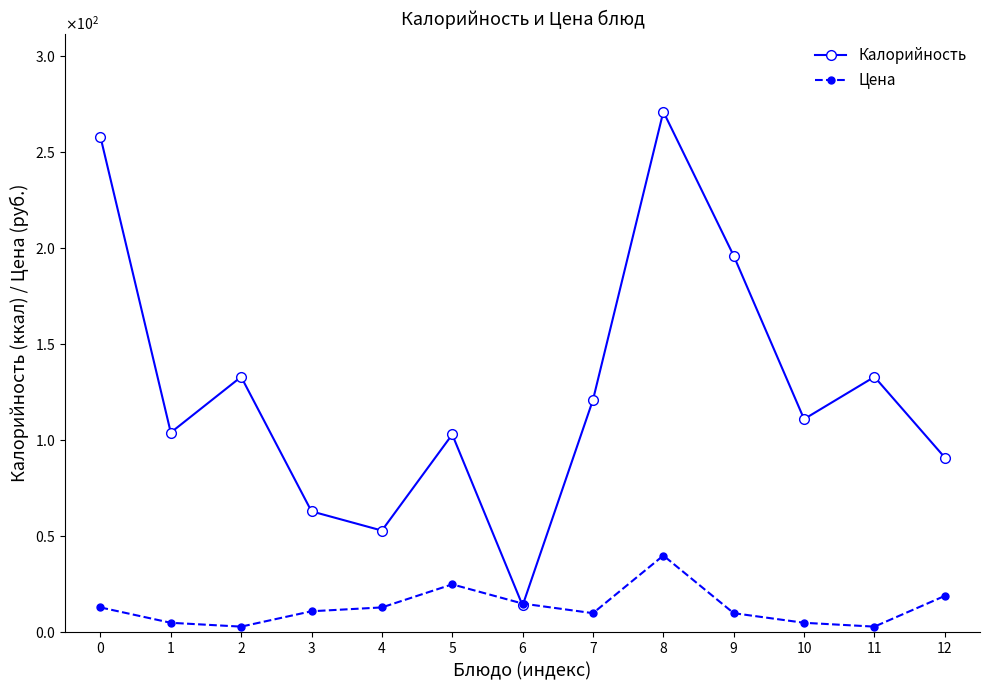

What are all the series names shown in the legend?

Калорийность, Цена